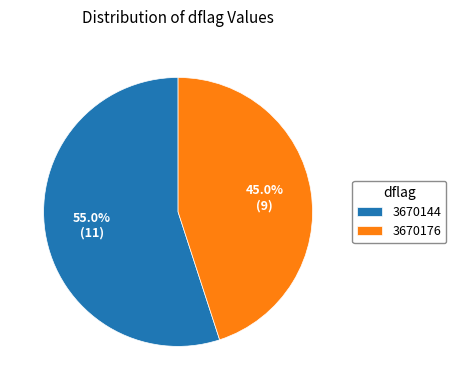

To the nearest percent, what is the average slice percentage?

50%